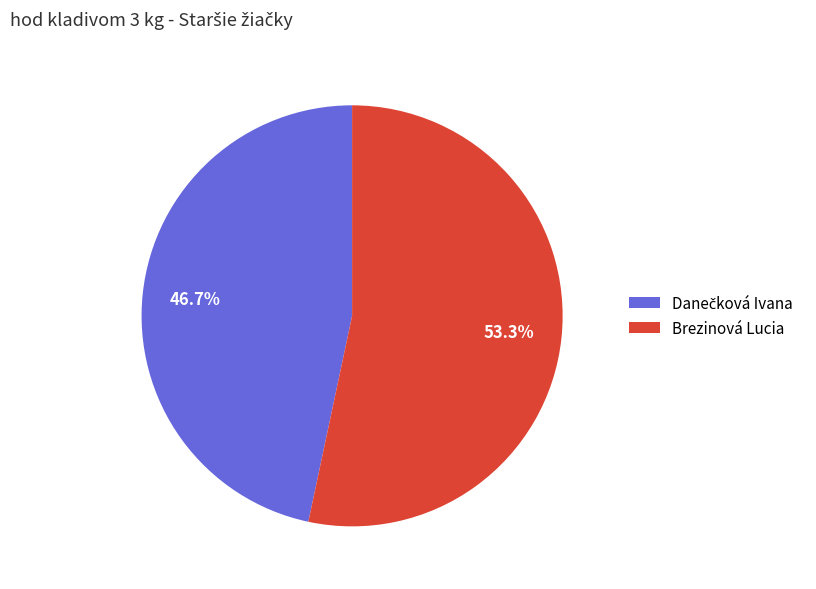

Is there a majority slice in this chart?

Yes